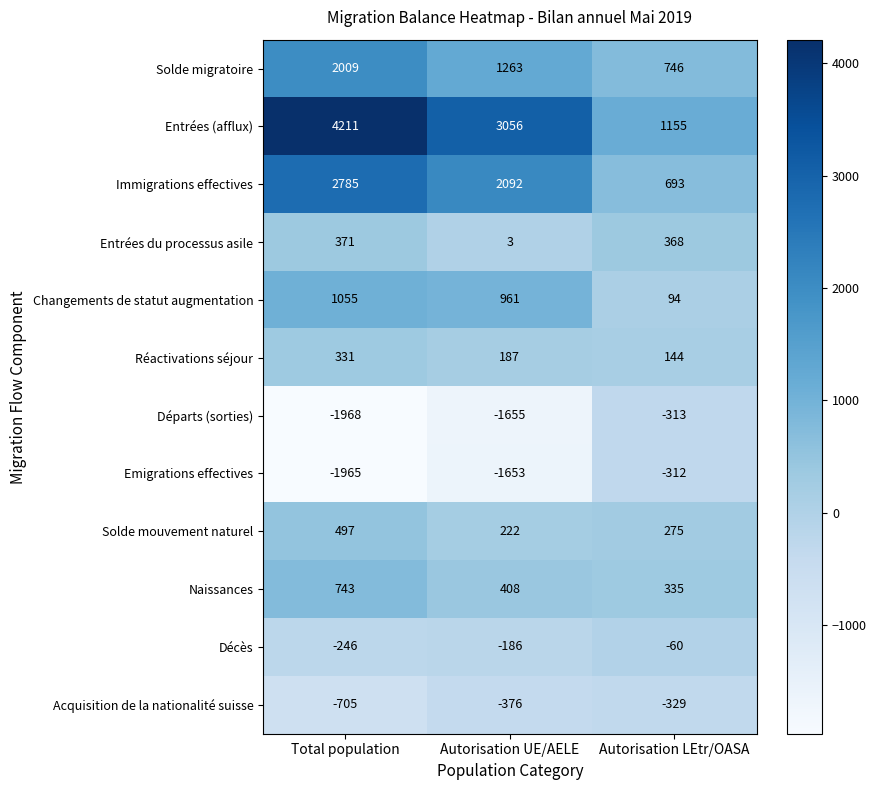

True or false: Décès has a value of -60 at Autorisation LEtr/OASA.

True